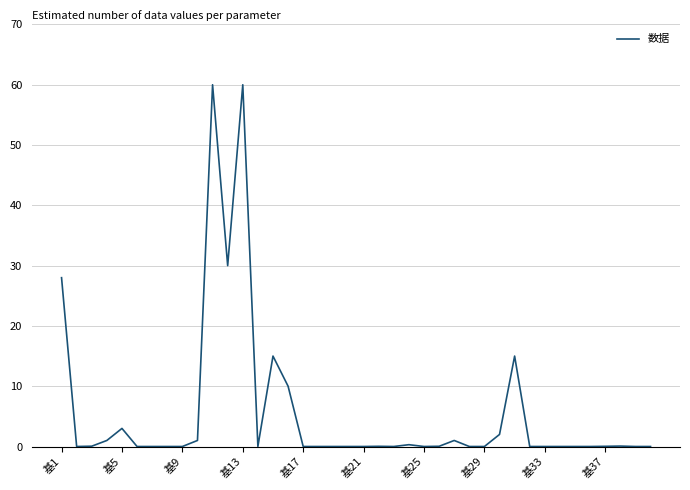

What is the difference between the maximum and minimum values?

60.0